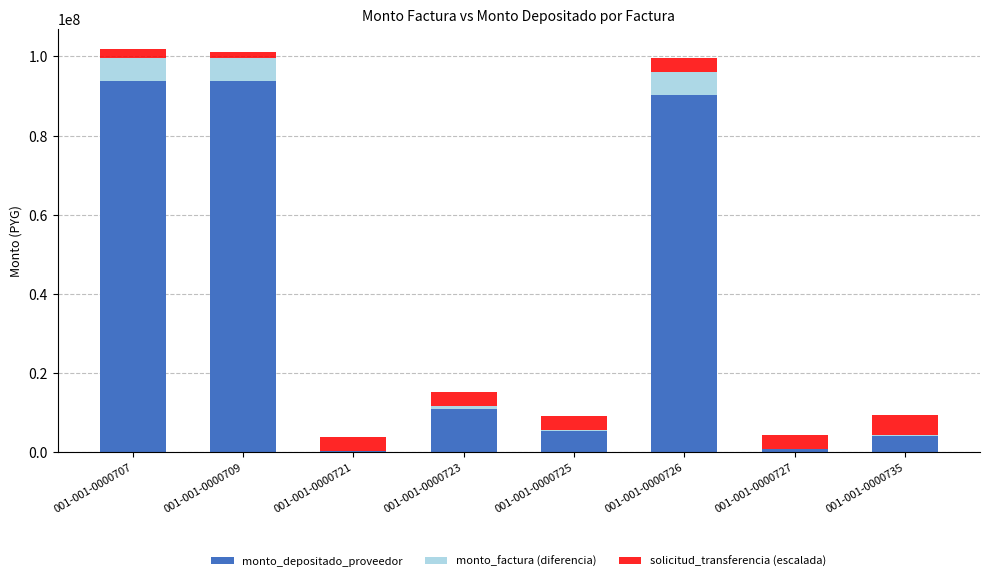

What is the total value across all series at 001-001-0000726?

99463804.6